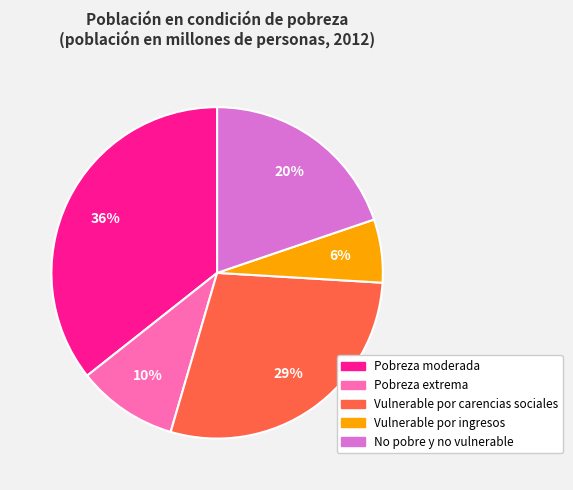

Is it true that Vulnerable por ingresos is 17% of the pie?

False